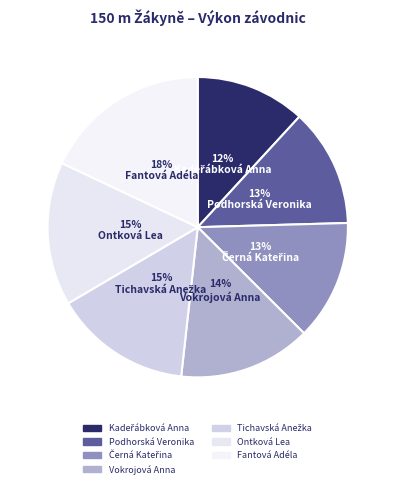

How many segments does this pie chart have?

7